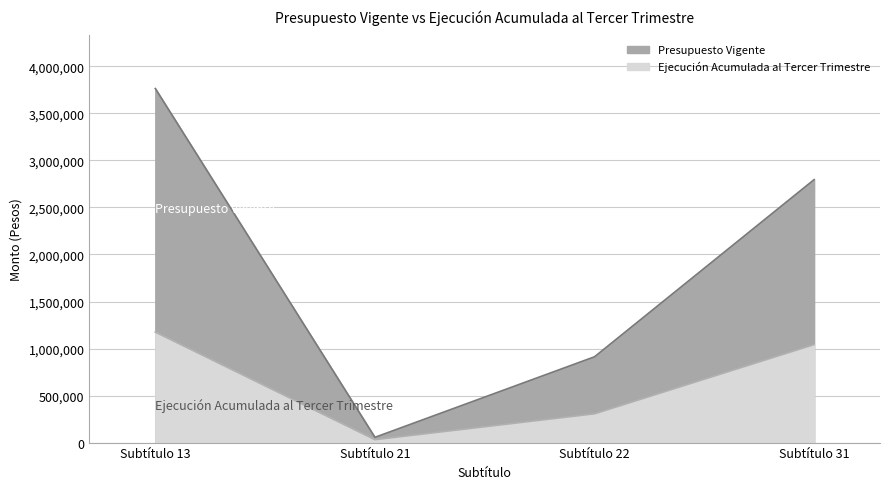

True or false: Presupuesto Vigente has more than 1 interior local peaks.

False